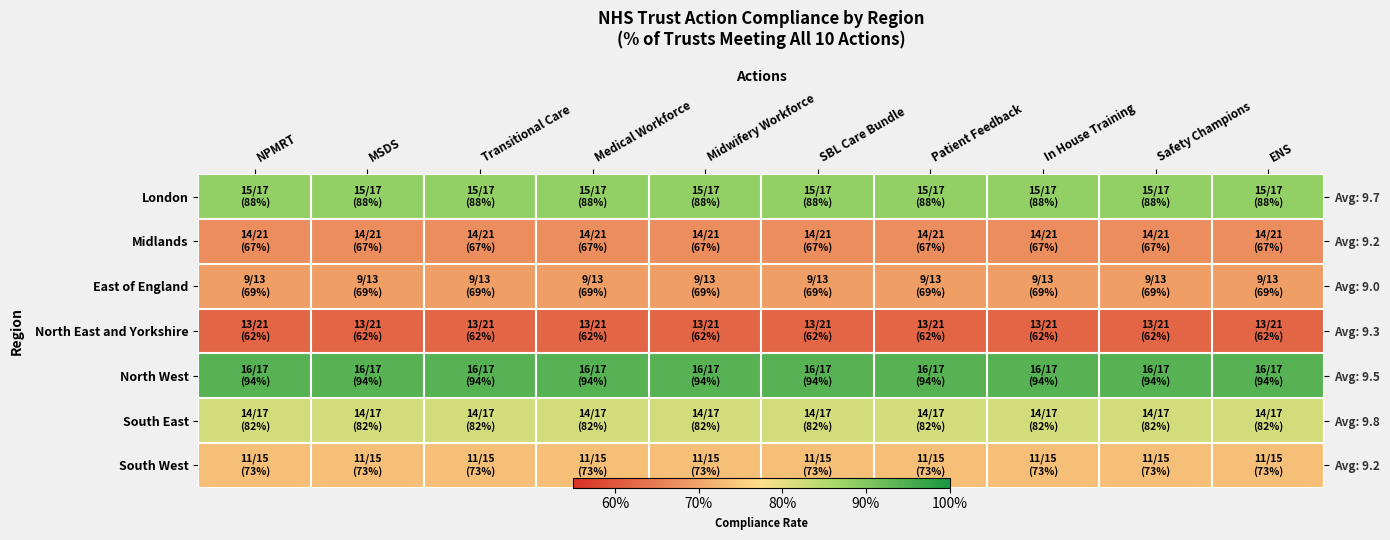

What is the total value across all series at Midwifery Workforce?

5.4